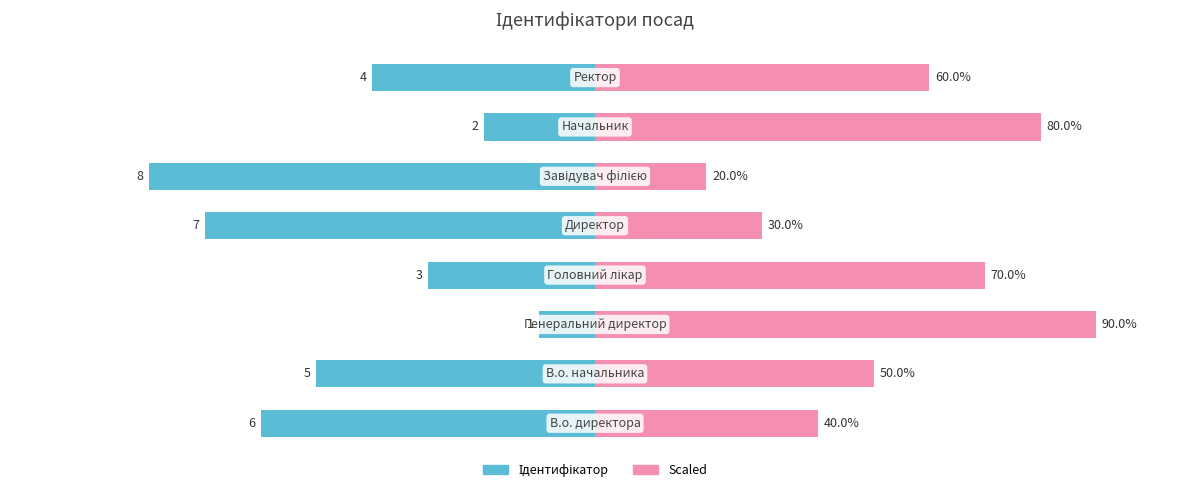

Which has a higher value, 1 or 2?

2